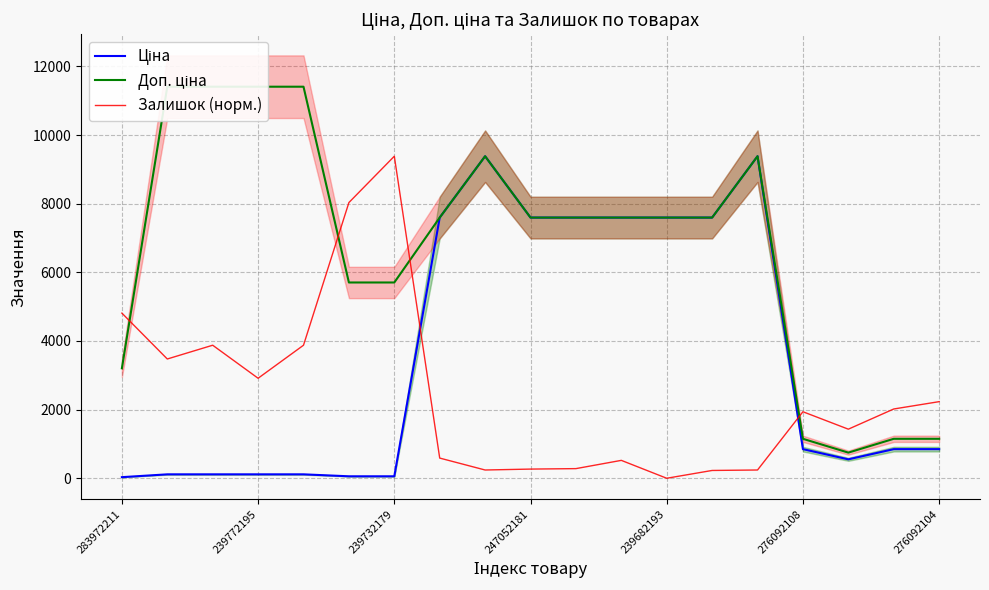

Rank the series by their maximum value, from lowest to highest.

Ціна, Залишок (норм.), Доп. ціна